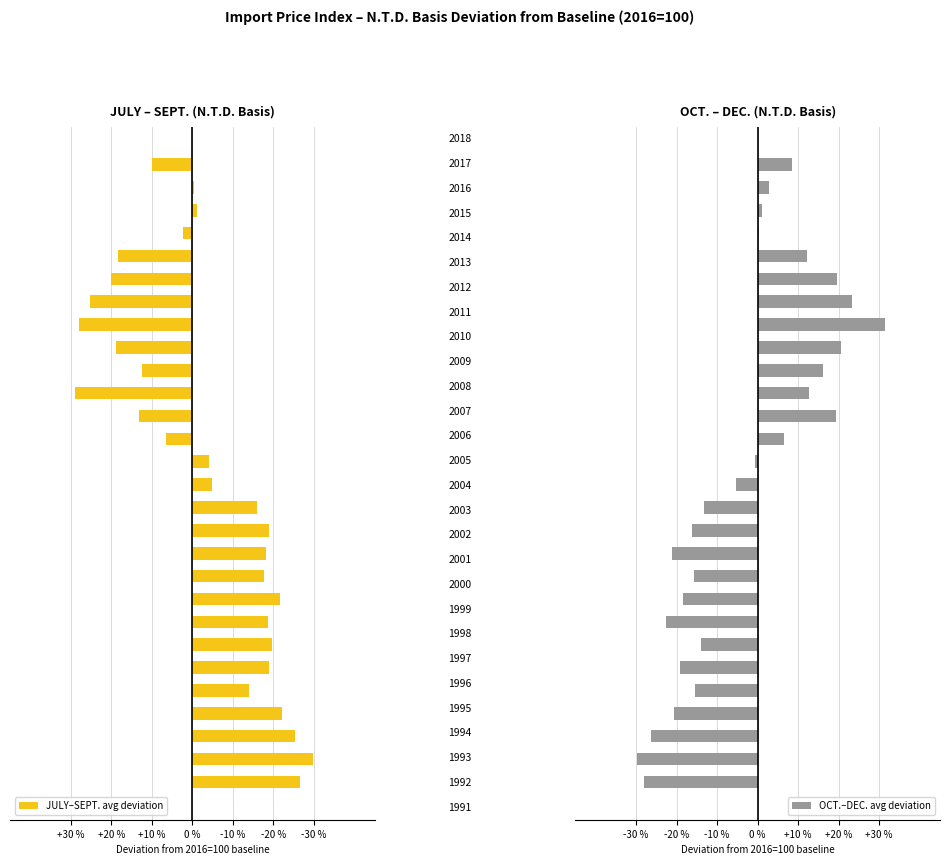

What position from the right is 23?

5